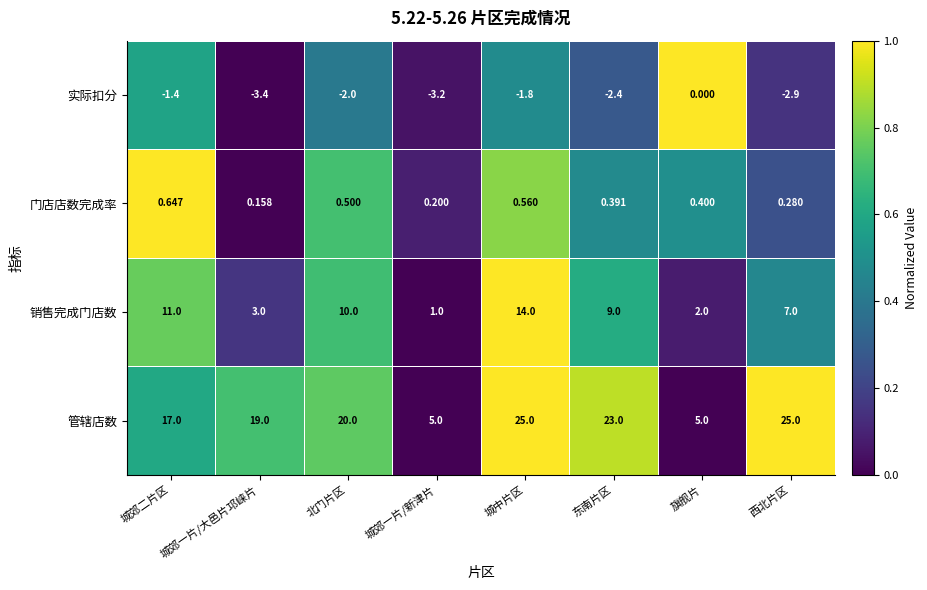

At how many categories does at least one series exceed 0?

8